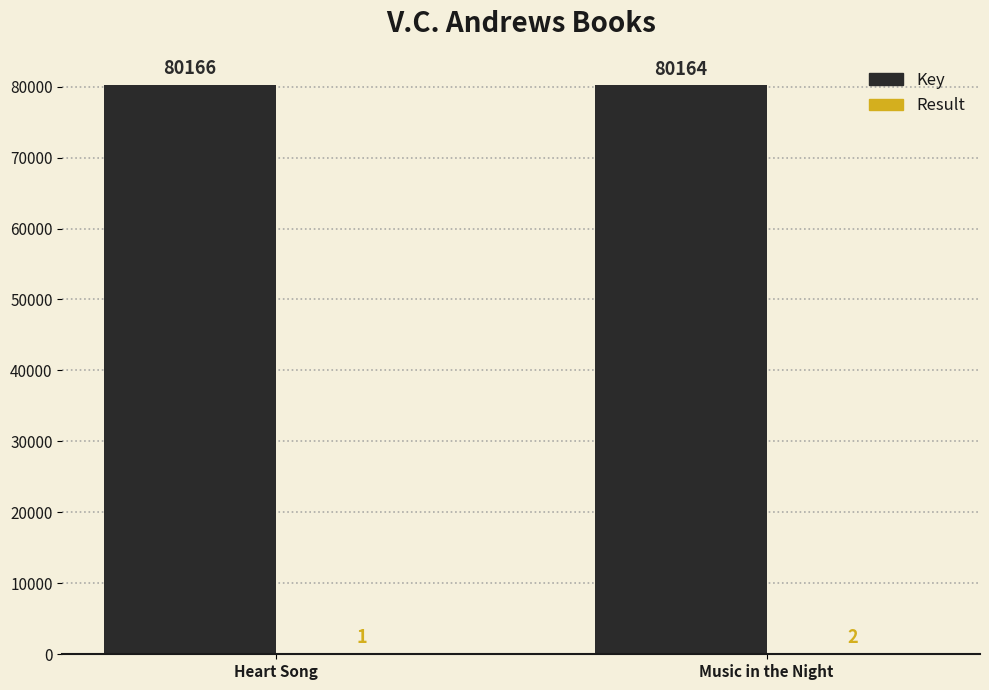

Is it true that Key equals 54681 at Heart Song?

False